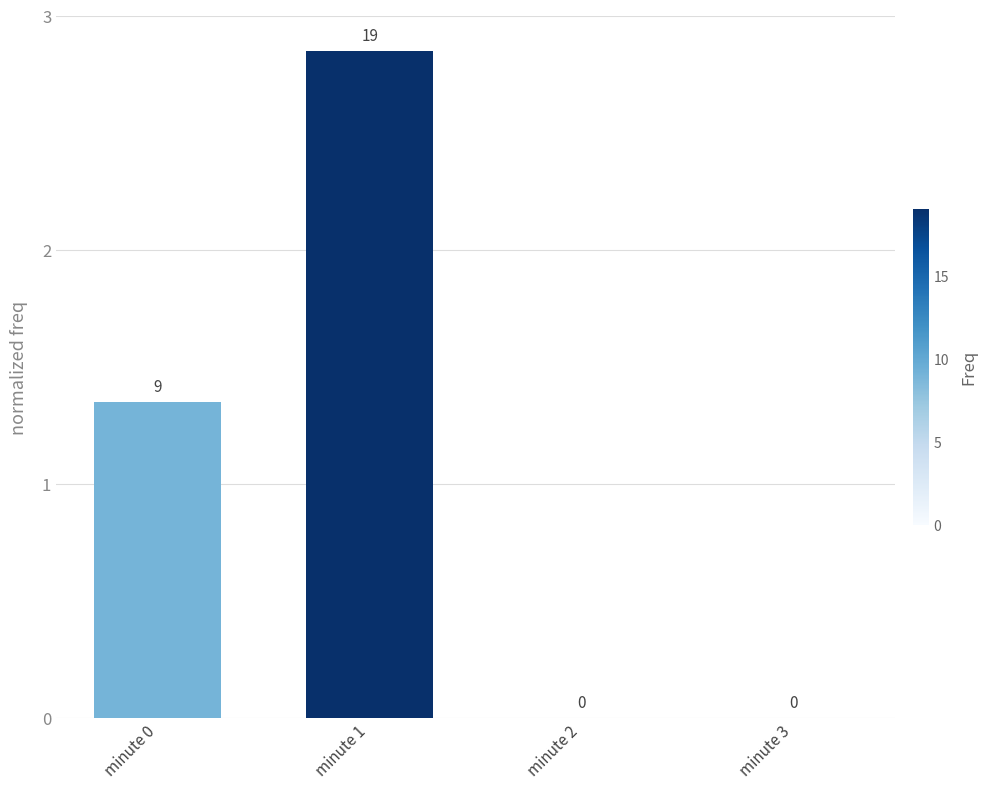

Which category has the highest value across all series?

minute 1